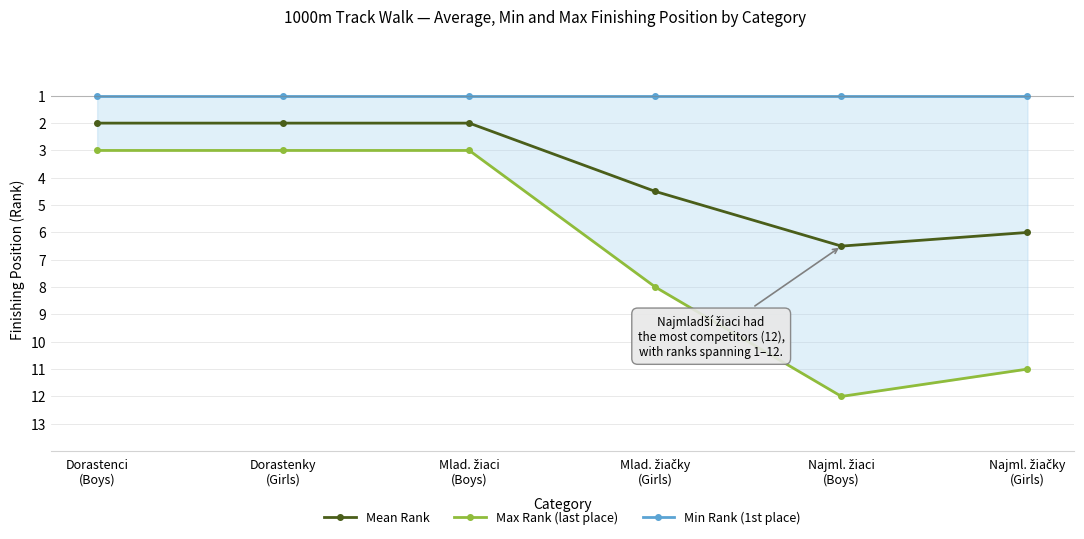

What is the total value across all series at Dorastenci
(Boys)?

6.0